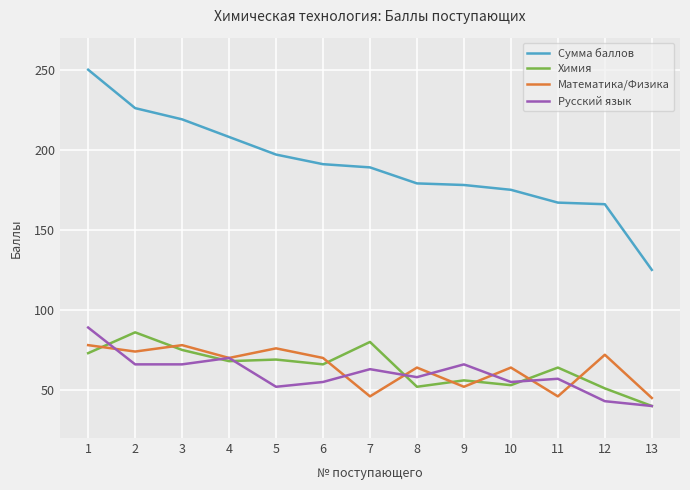

True or false: Математика/Физика has a value of 113 at 12.

False